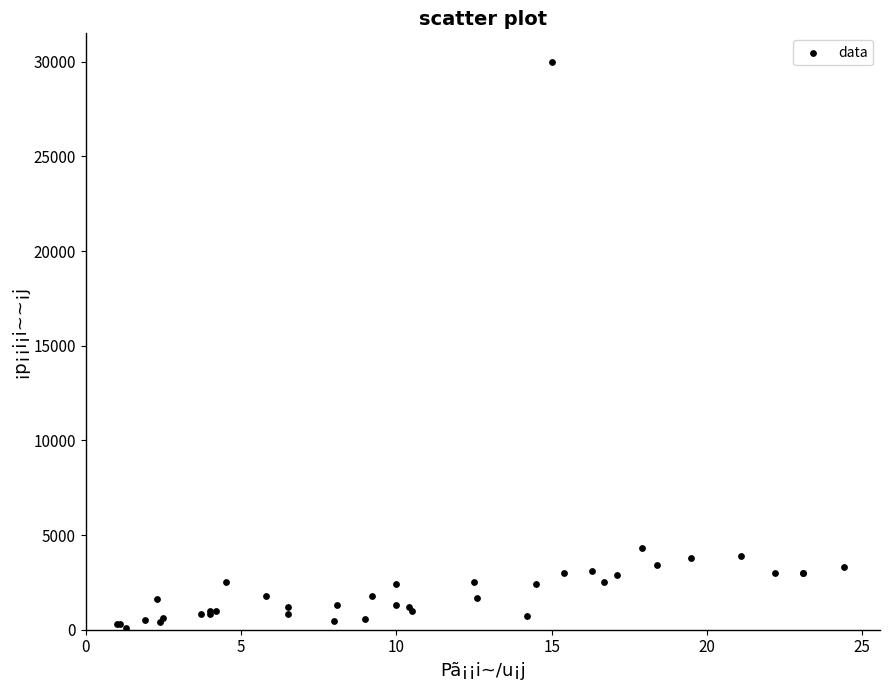

What Y value in the scatter plot is closest to 15050?

4300